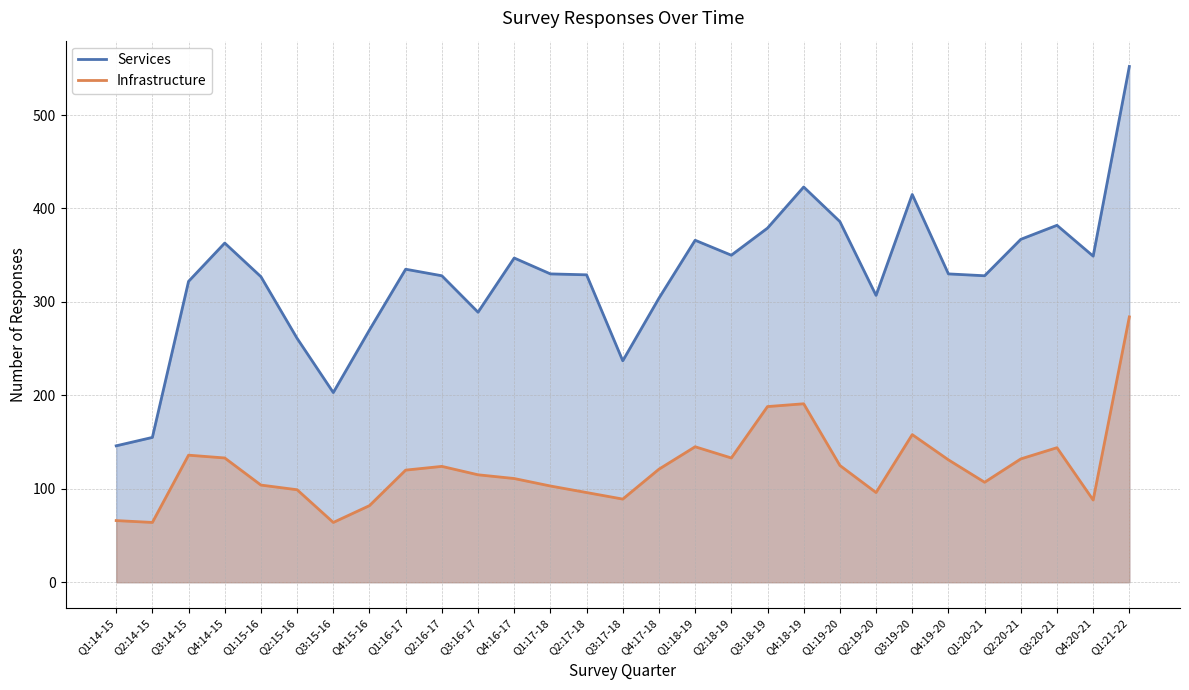

Count the number of categories in the chart.

29